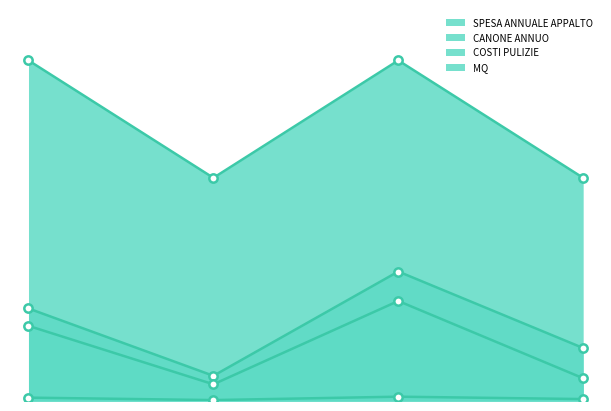

Does the chart have visible grid lines?

No